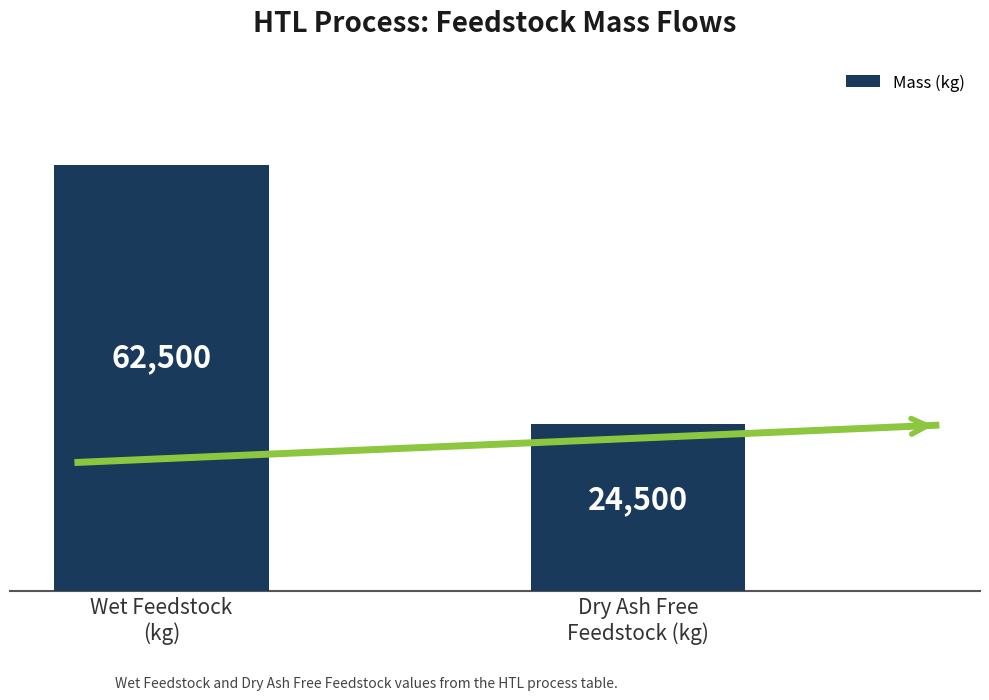

What is the change in value from Wet Feedstock
(kg) to Dry Ash Free
Feedstock (kg)?

-38000